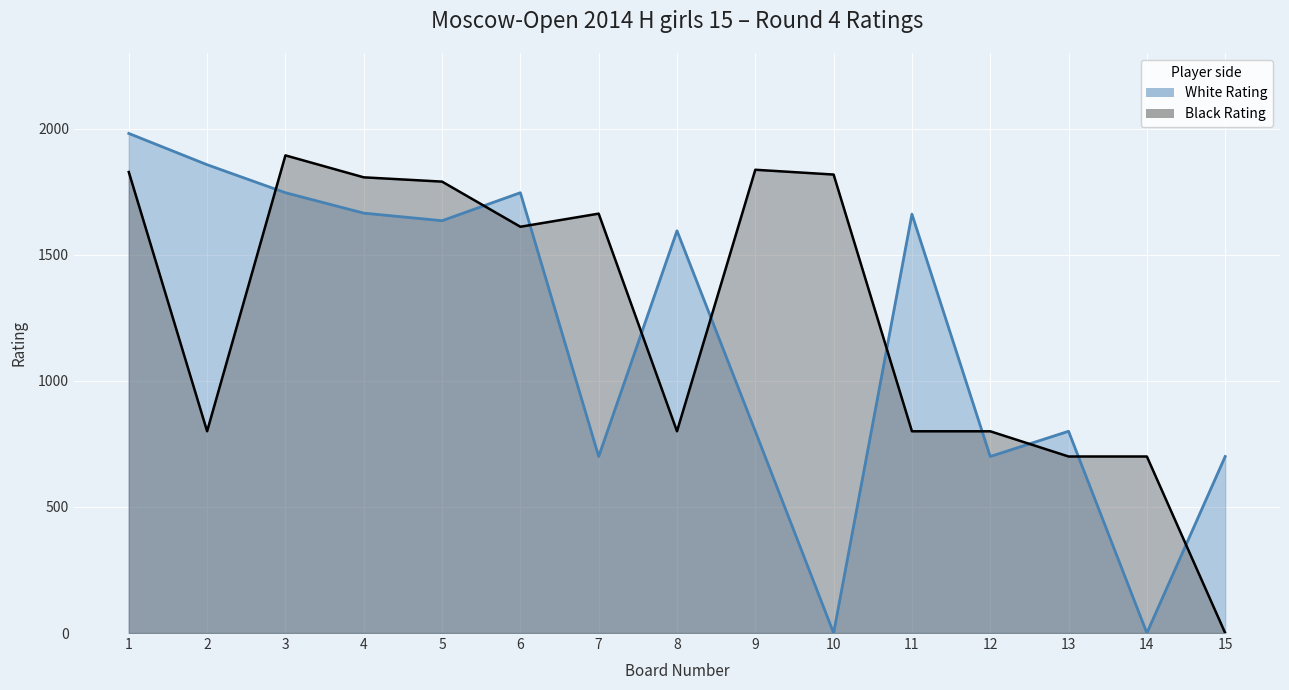

At which category is the sum across all series the highest?

1